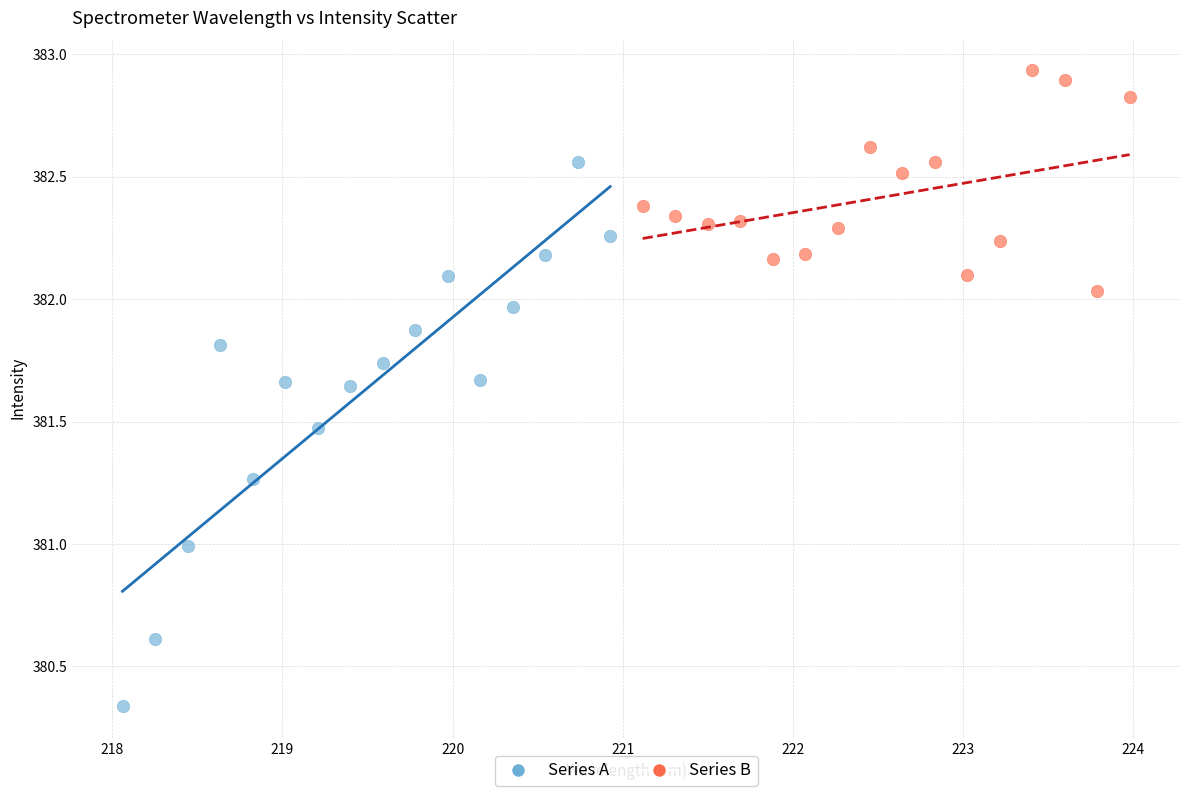

Which series has the widest spread of Y values?

Series A